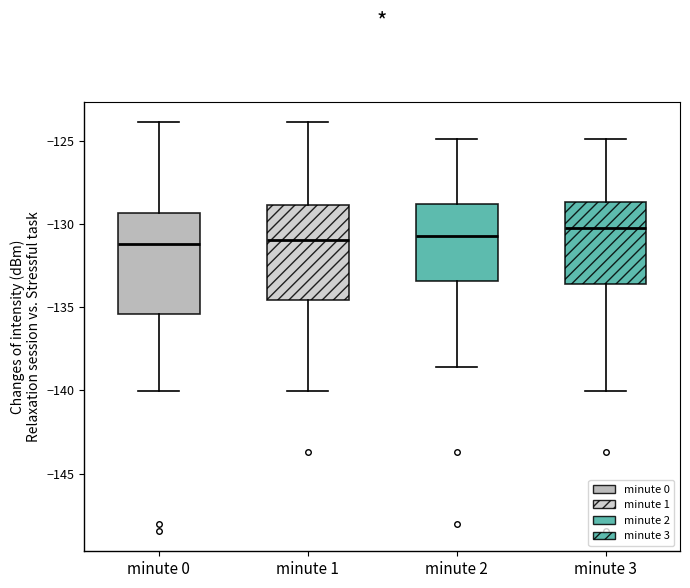

Where does the lower whisker of the box for minute 2 end on the y-axis? The values are not printed on the chart, so give them approximately, as read against the axis.

-138.5